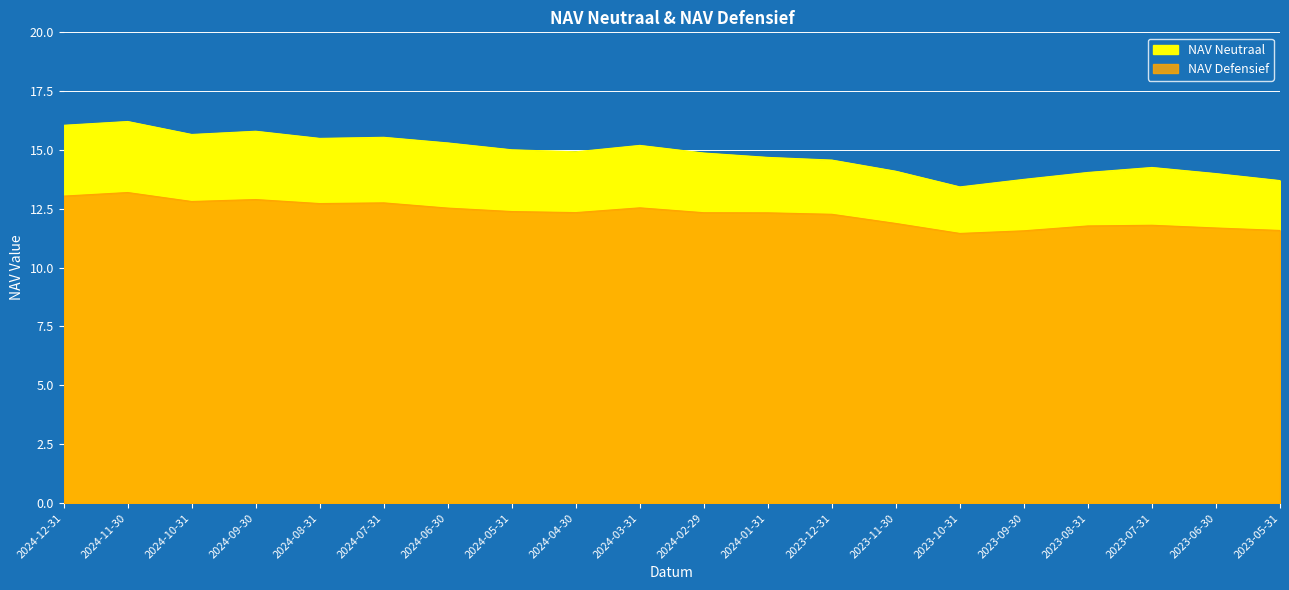

What is the sum of all NAV Defensief values?

245.9